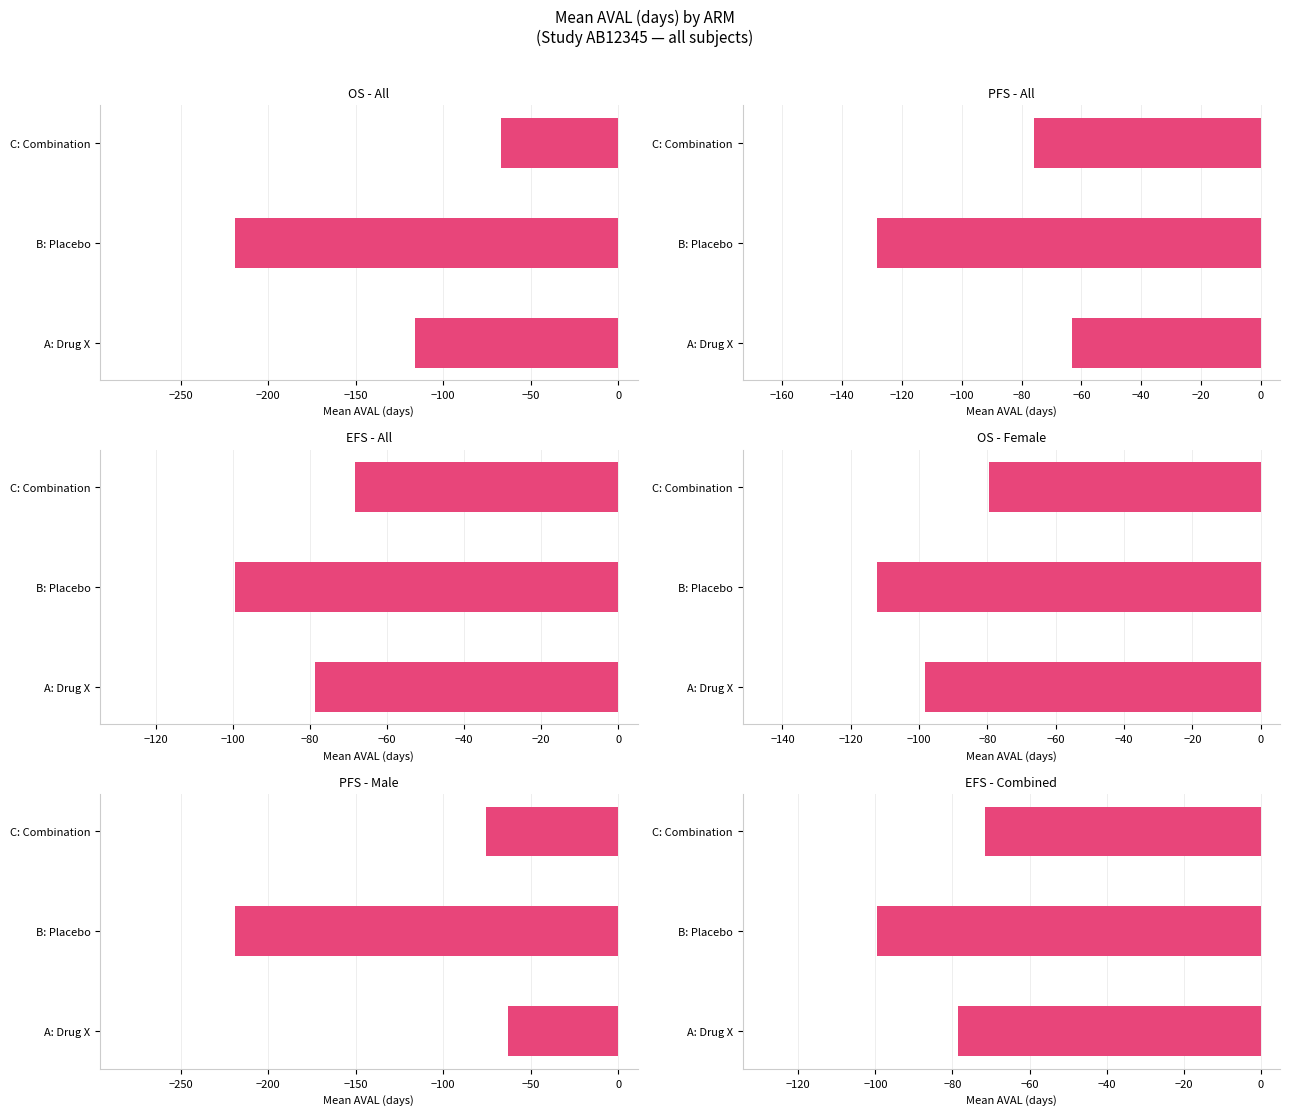

Are the bars grouped side by side (vs. stacked)?

Yes